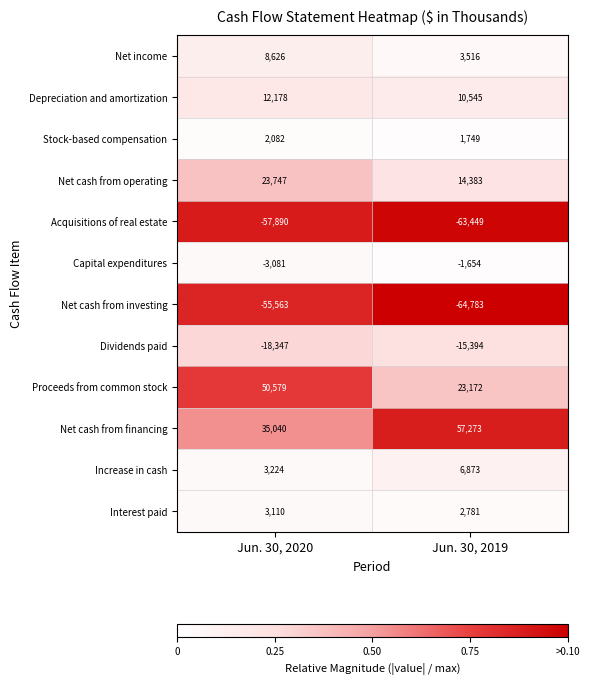

Which series has the largest total across all categories?

Net cash from financing